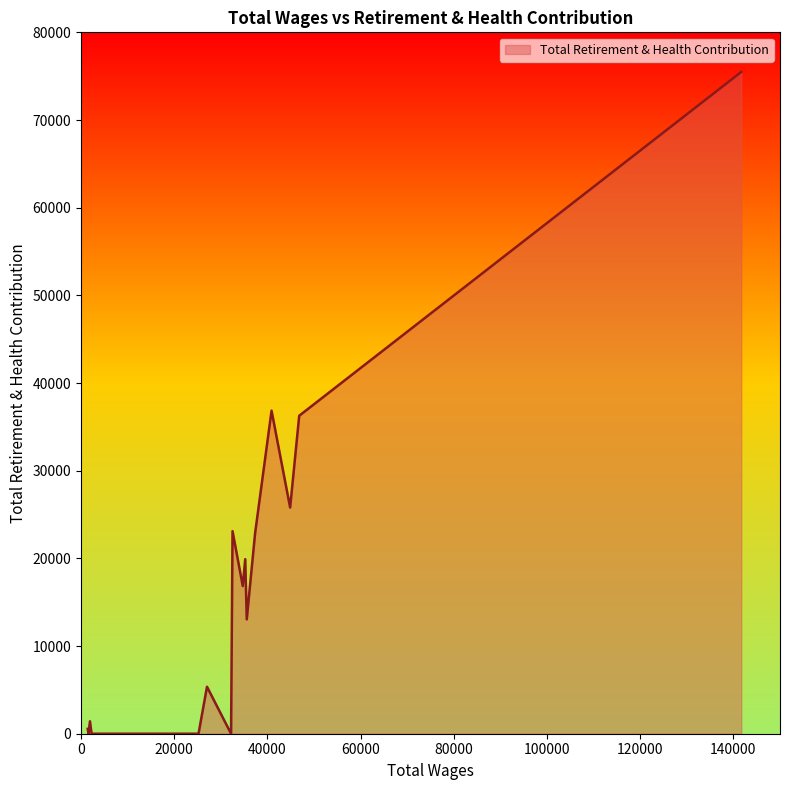

What is the difference between the maximum and minimum values?

75479